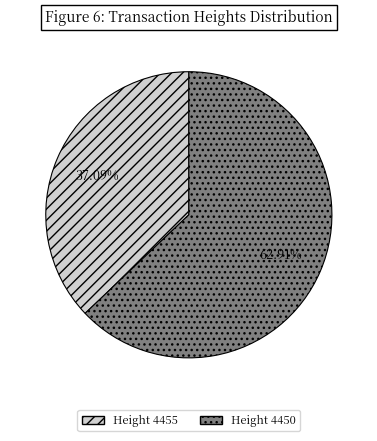

Is there any slice that represents more than half of the pie?

Yes